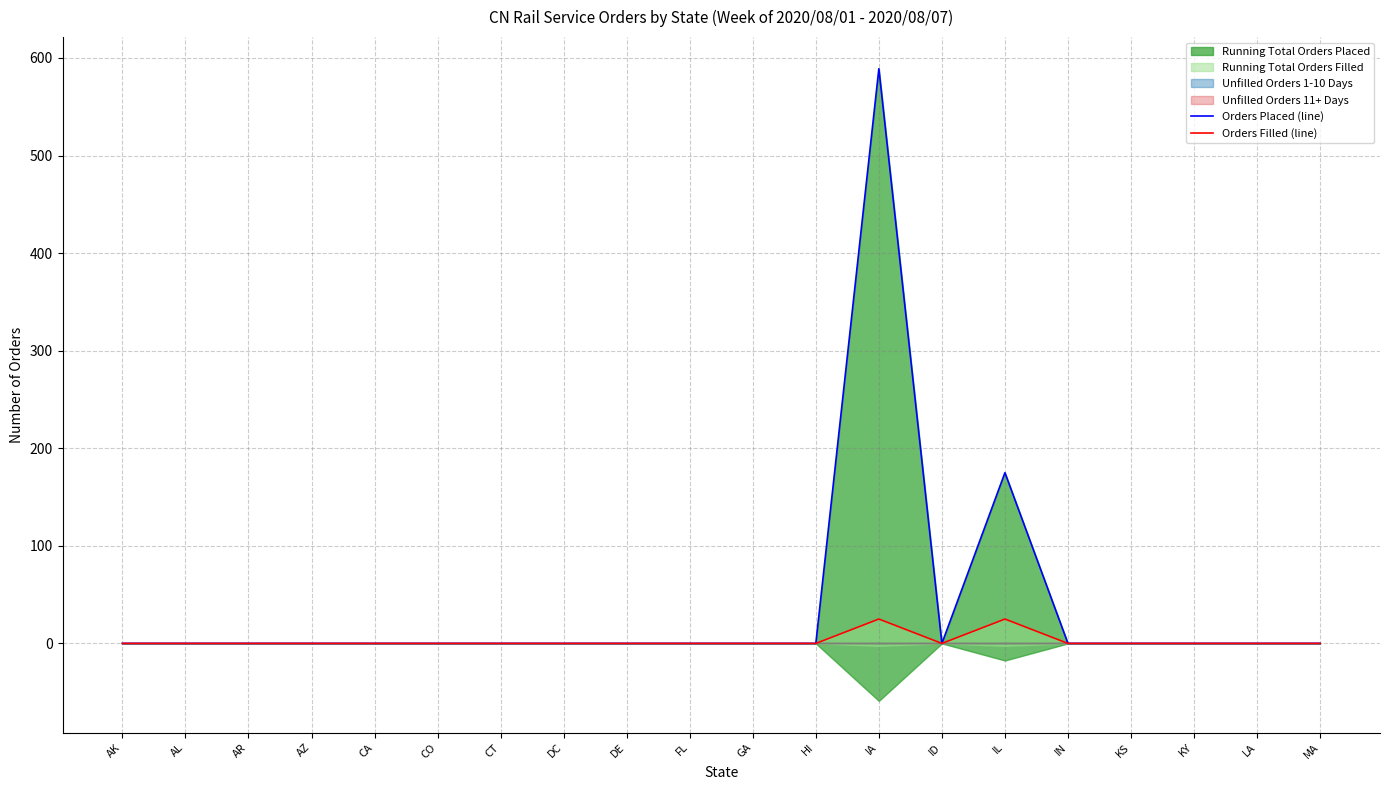

Reading left to right, transcribe all the data shown in this chart.

Orders Placed (line): AK=0	AL=0	AR=0	AZ=0	CA=0	CO=0	CT=0	DC=0	DE=0	FL=0	GA=0	HI=0	IA=589	ID=0	IL=175	IN=0	KS=0	KY=0	LA=0	MA=0
Orders Filled (line): AK=0	AL=0	AR=0	AZ=0	CA=0	CO=0	CT=0	DC=0	DE=0	FL=0	GA=0	HI=0	IA=25	ID=0	IL=25	IN=0	KS=0	KY=0	LA=0	MA=0